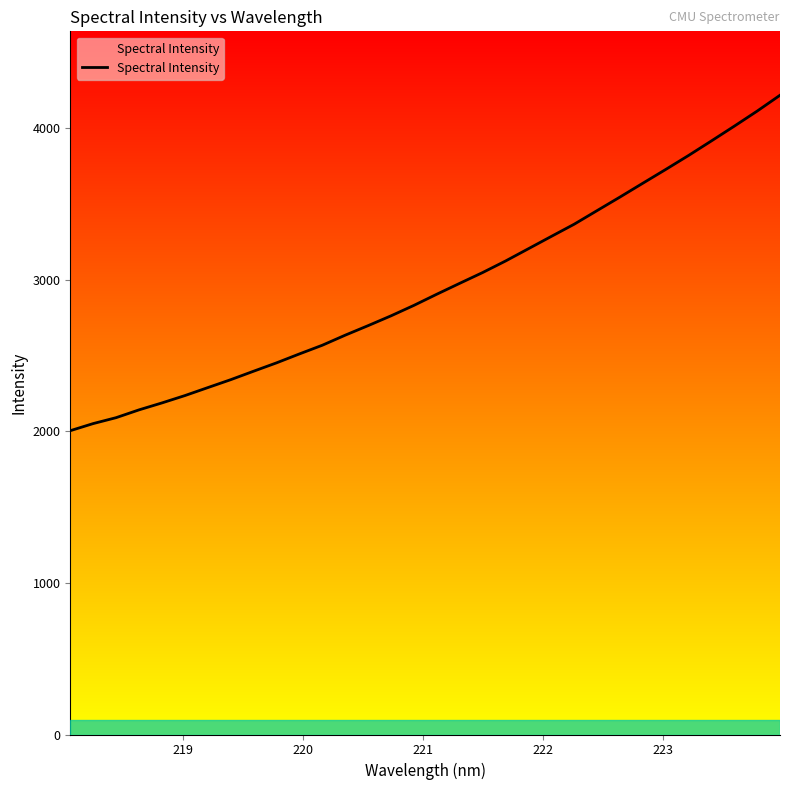

What is the maximum value shown in the chart?

4217.6